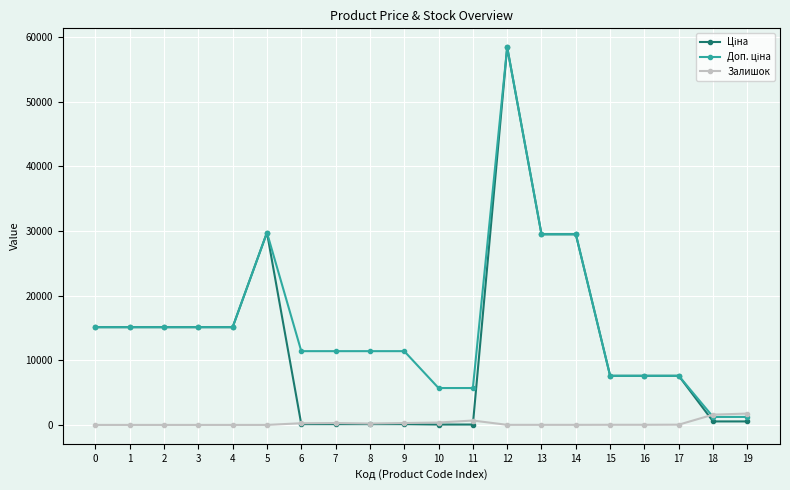

At which category is the sum across all series the highest?

12